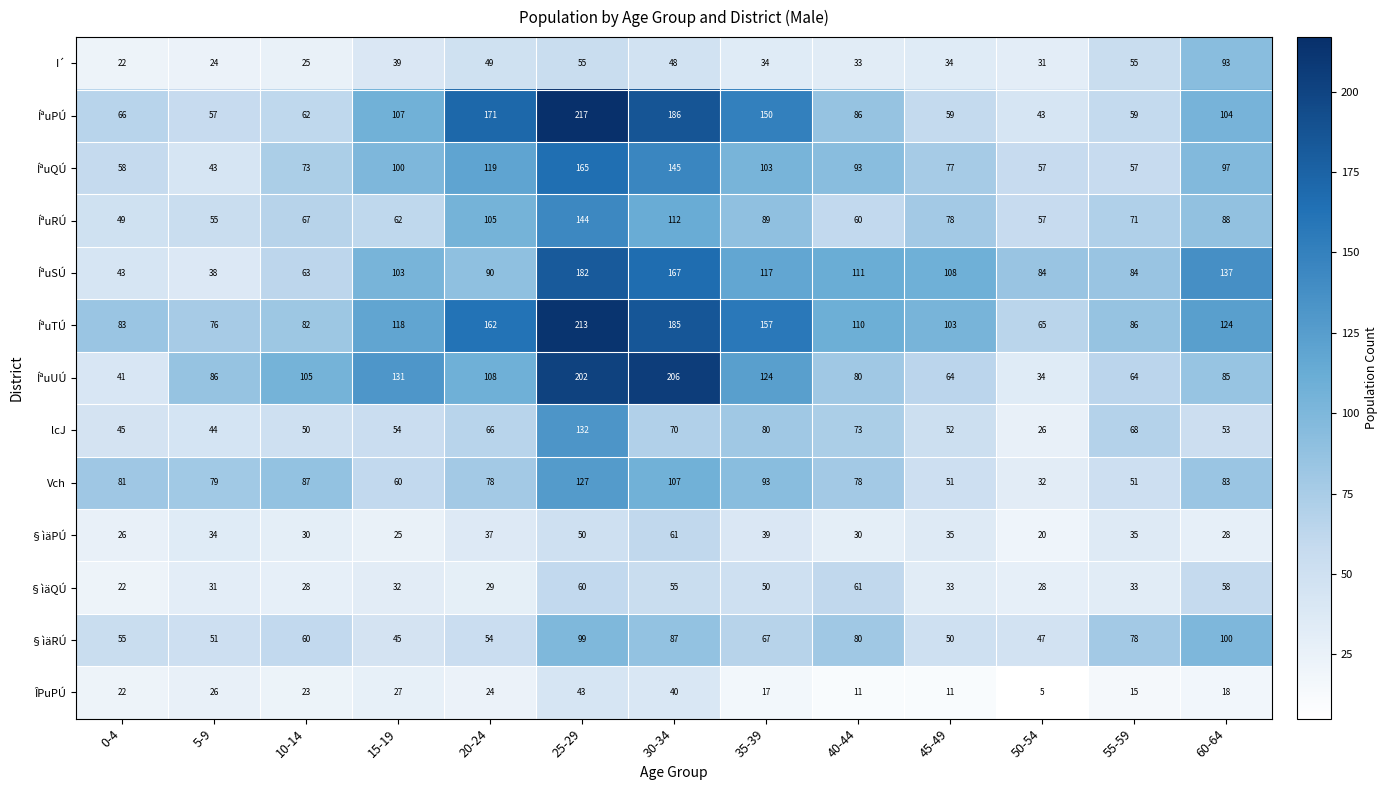

At which label does §ìäQÚ reach its peak?

40-44